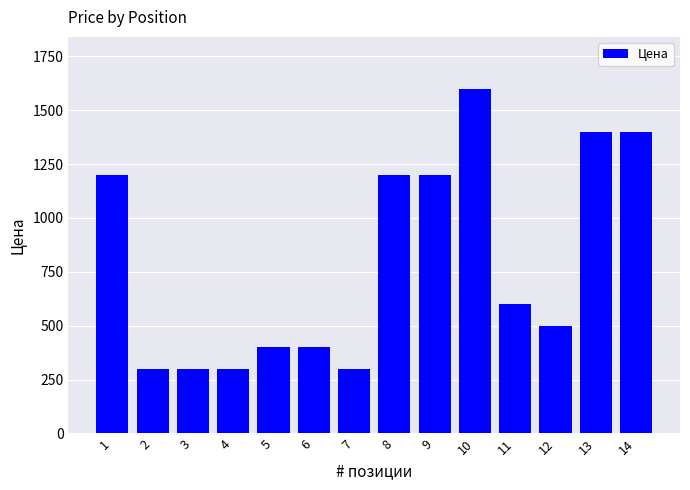

What is the smallest value displayed?

300